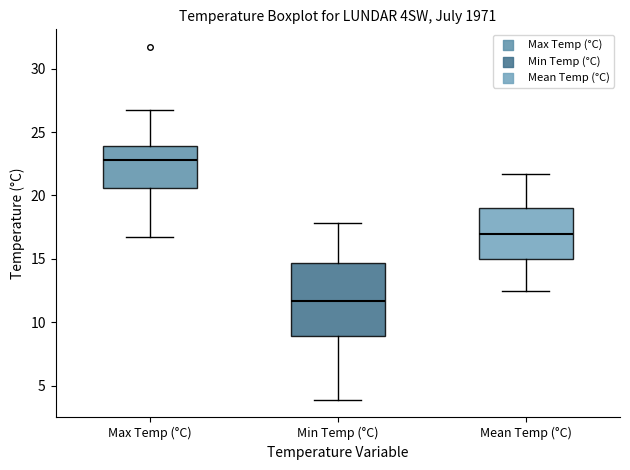

Where does the median line of the box for Max Temp (°C) sit on the y-axis? The values are not printed on the chart, so give them approximately, as read against the axis.

23.0